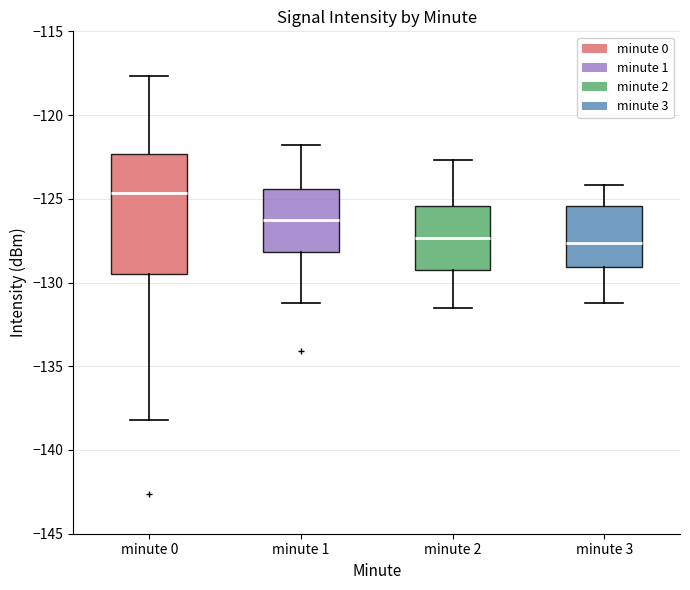

Which box's median line is the highest?

minute 0